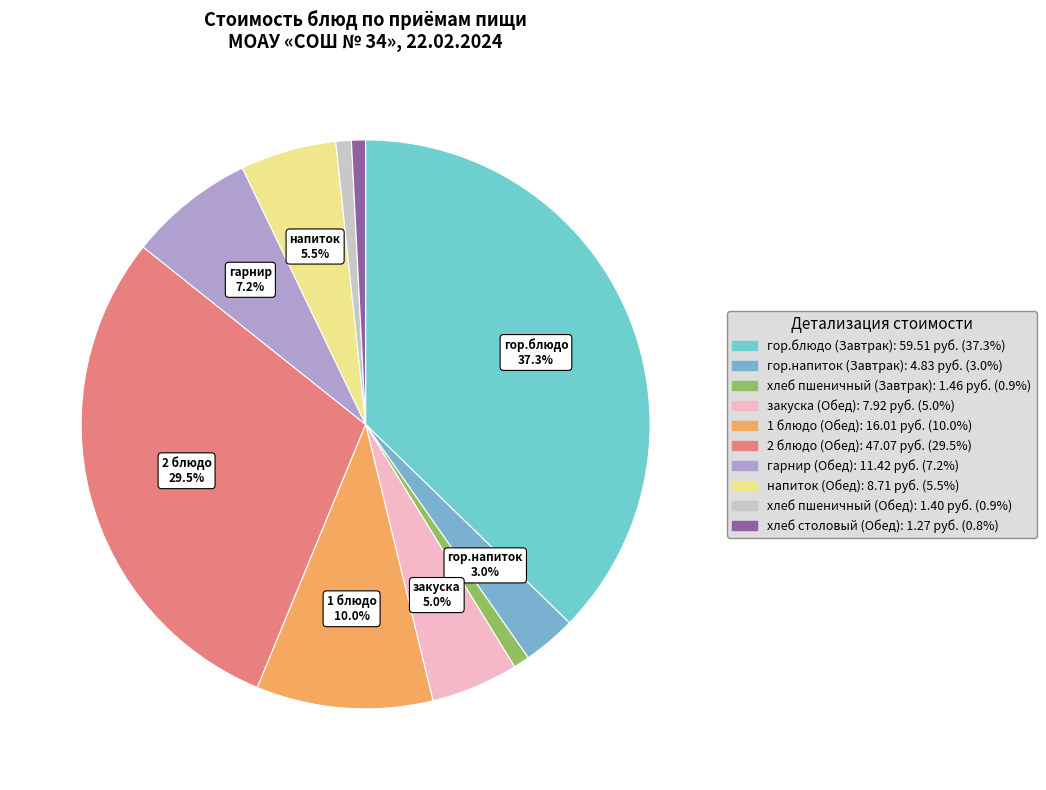

Count the number of slices in the pie.

10